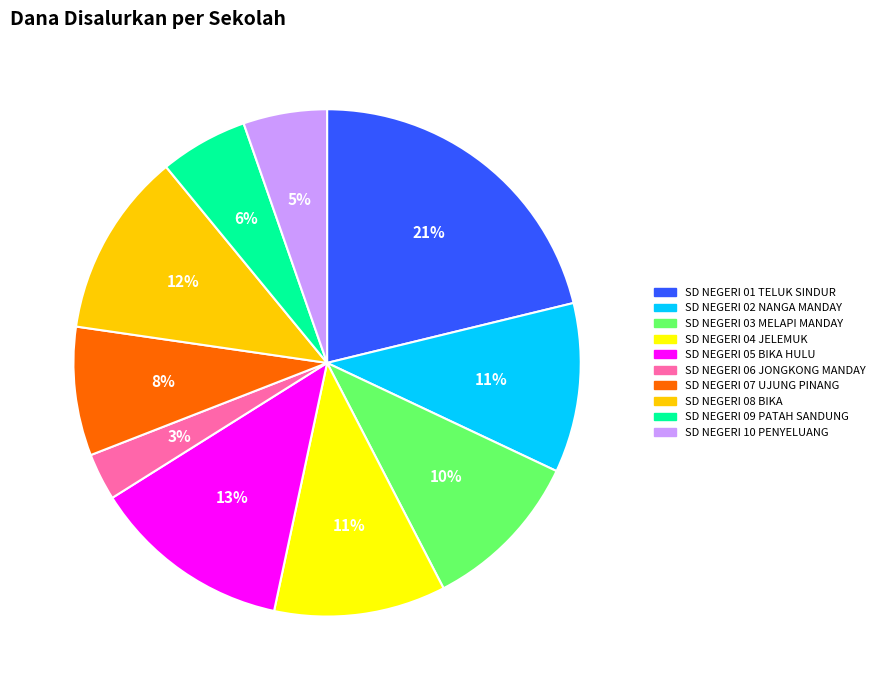

Between SD NEGERI 10 PENYELUANG and SD NEGERI 04 JELEMUK, which is larger?

SD NEGERI 04 JELEMUK